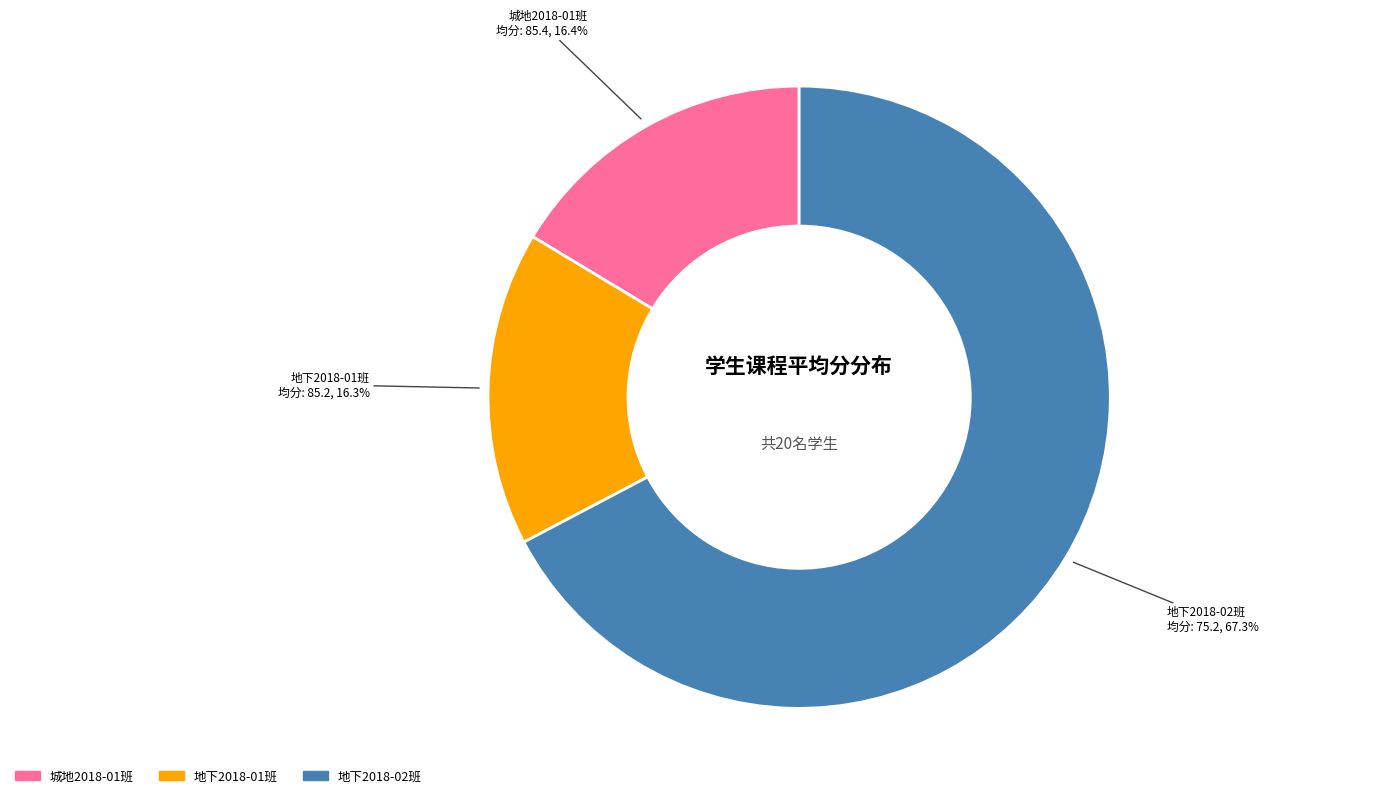

Is there a majority slice in this chart?

Yes